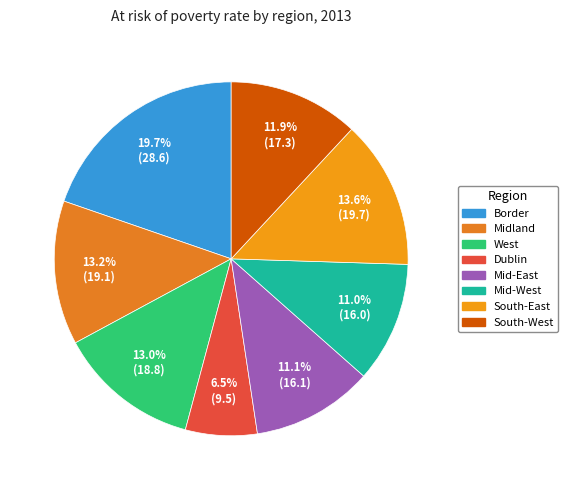

What is the change in value from Dublin to Mid-East?

+6.6